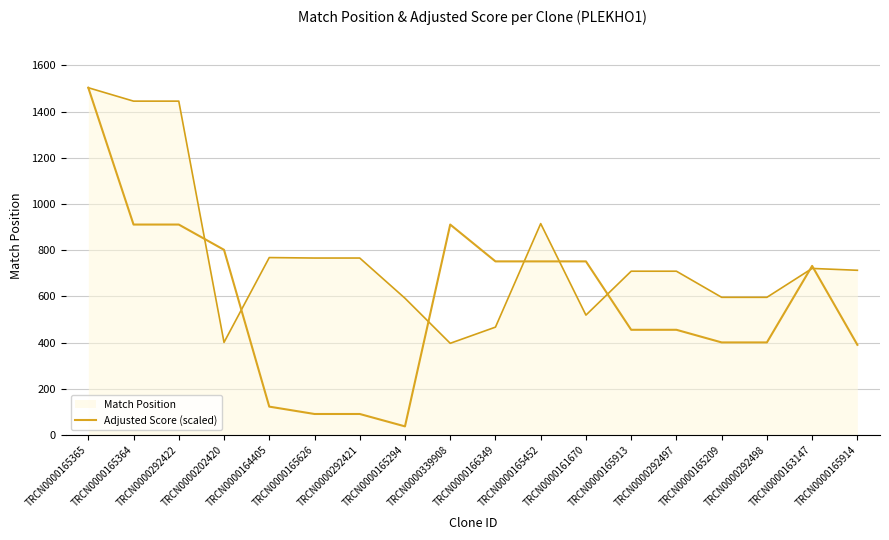

What is the maximum value shown in the chart?

1503.0